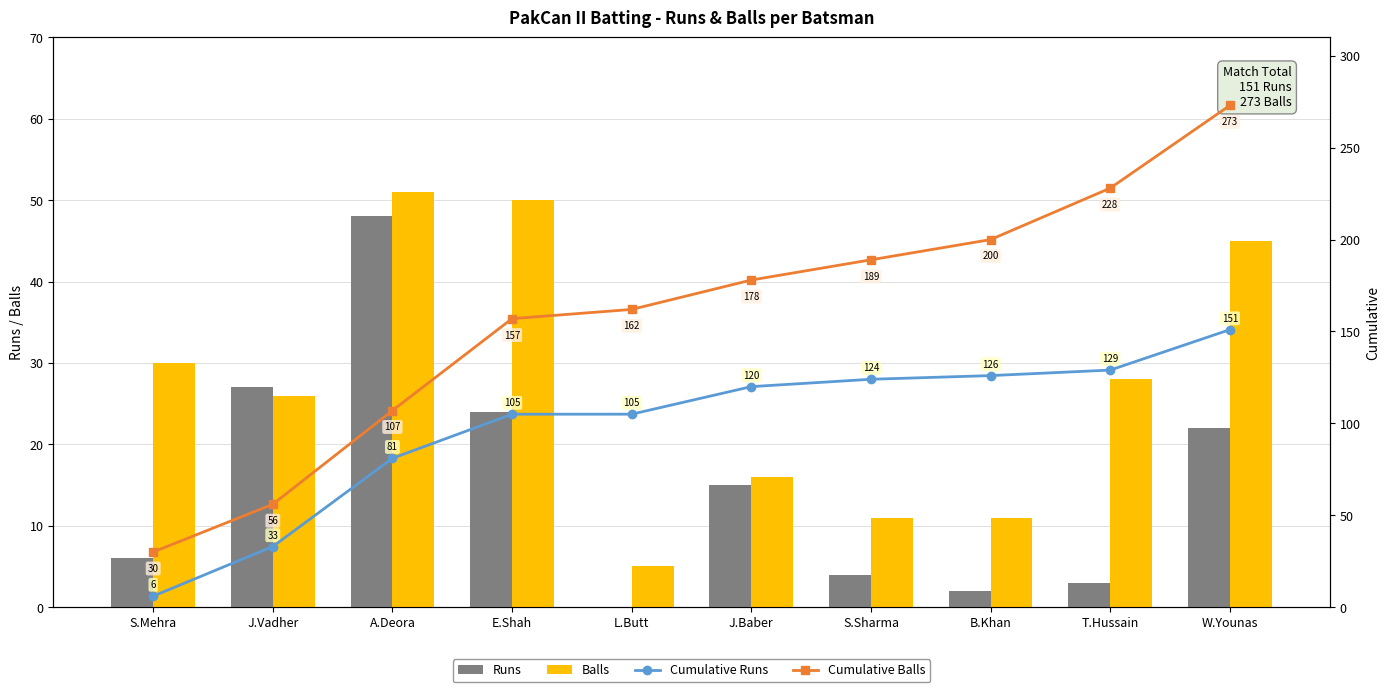

What is the maximum value shown in the chart?

273